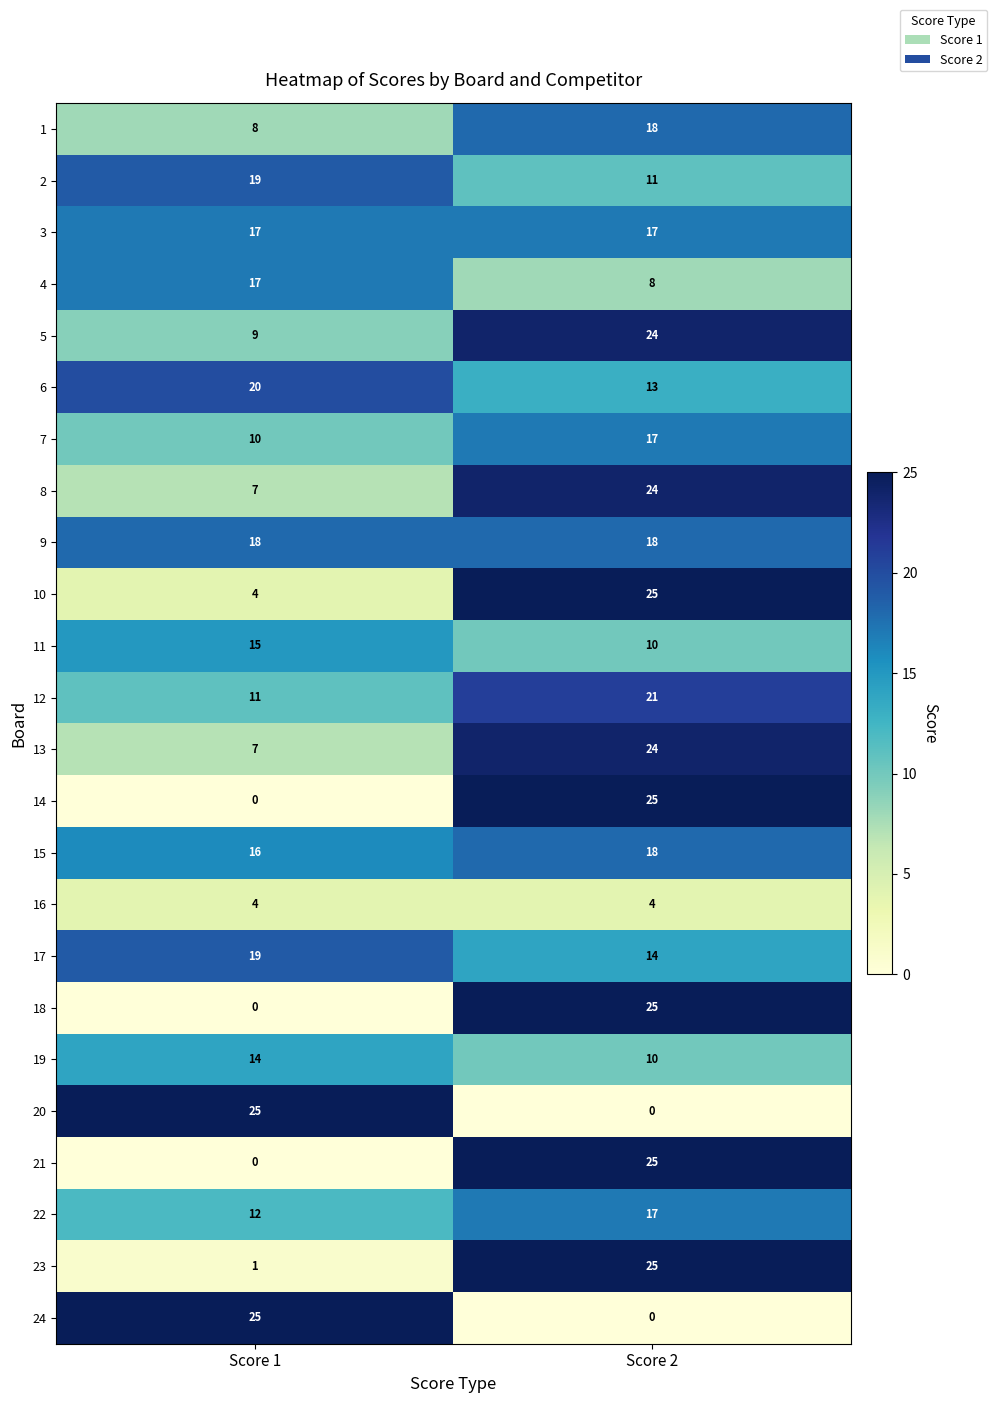

What is the difference between the highest and lowest values at Score 1?

25